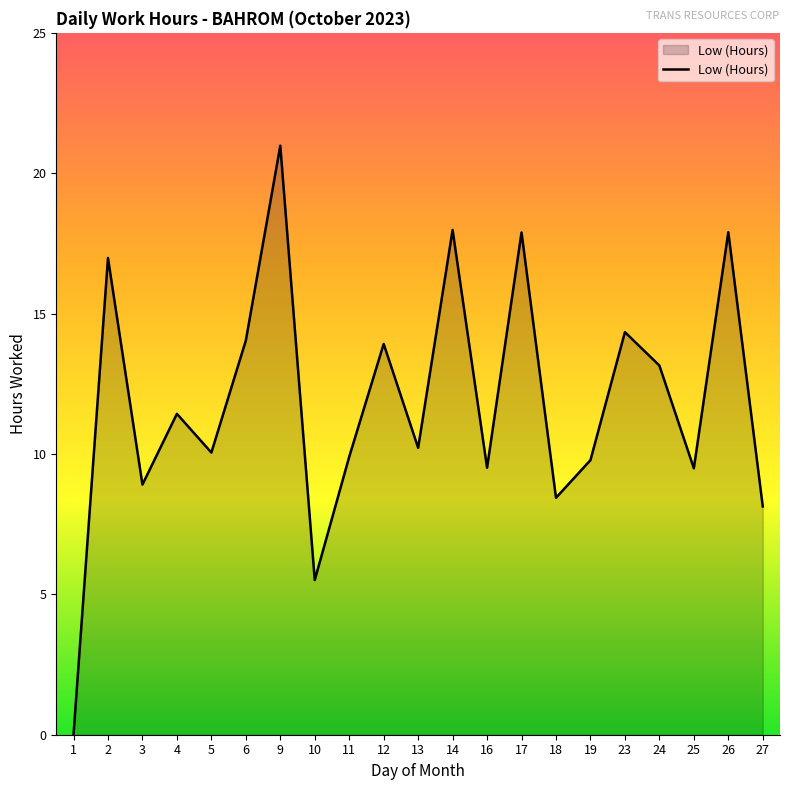

Which category has the highest value across all series?

9